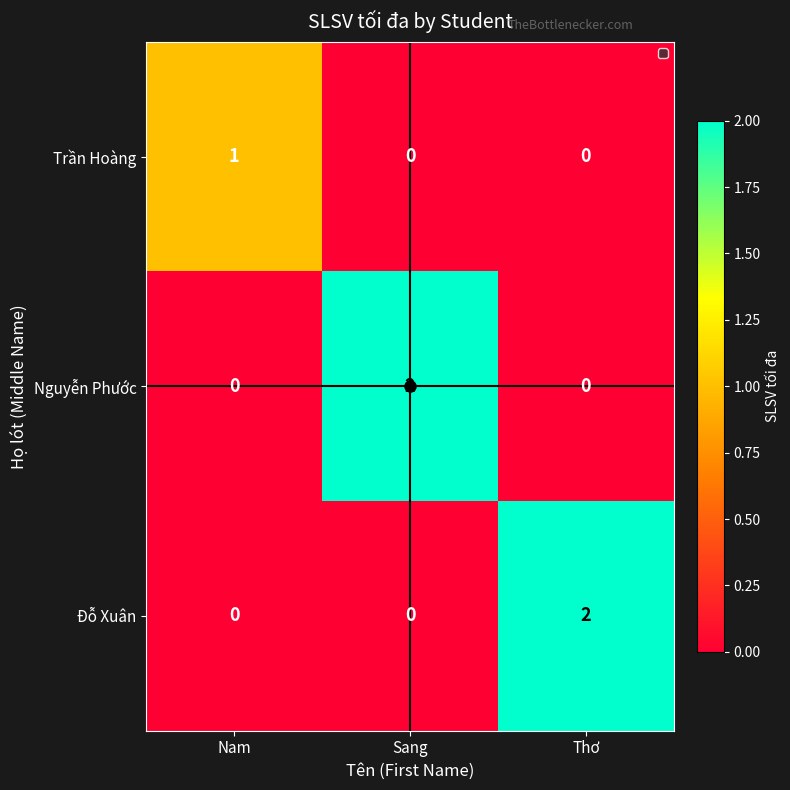

True or false: Nguyễn Phước has a value of 3 at Sang.

False